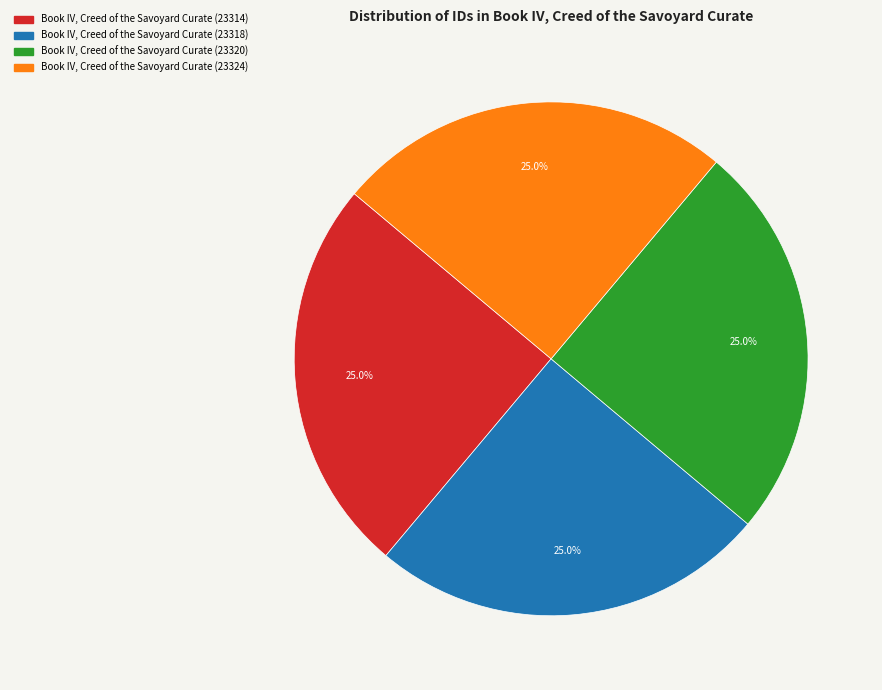

To the nearest percent, what is the average slice percentage?

25%